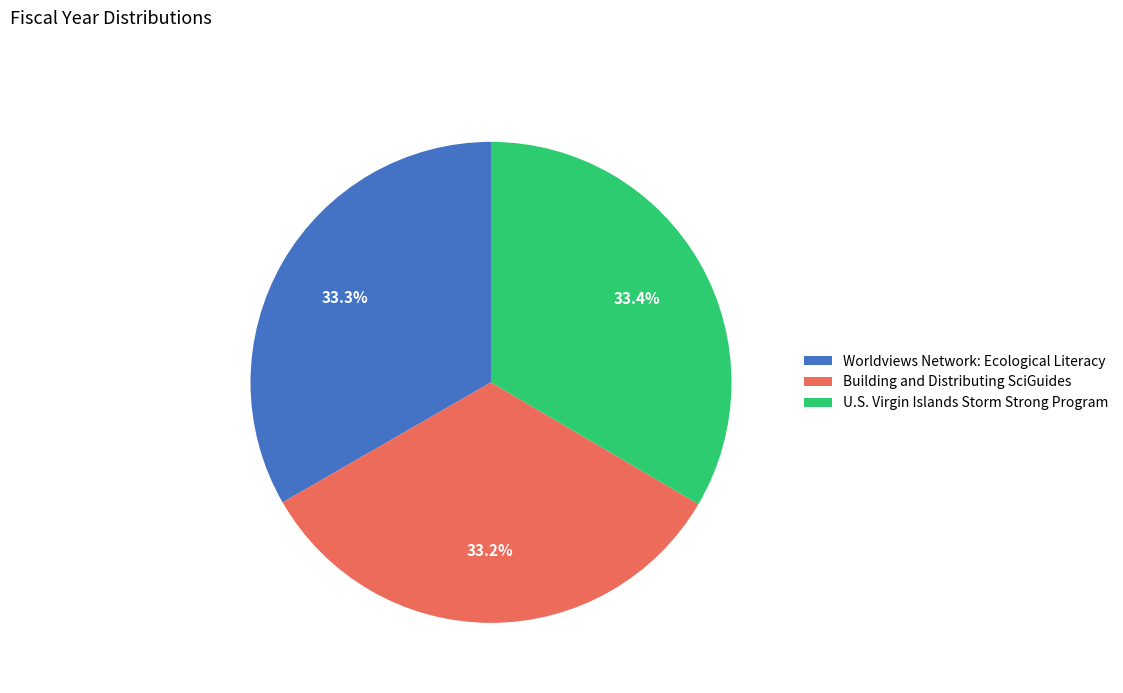

To the nearest percent, what percentage of the pie is Building and Distributing SciGuides?

33%